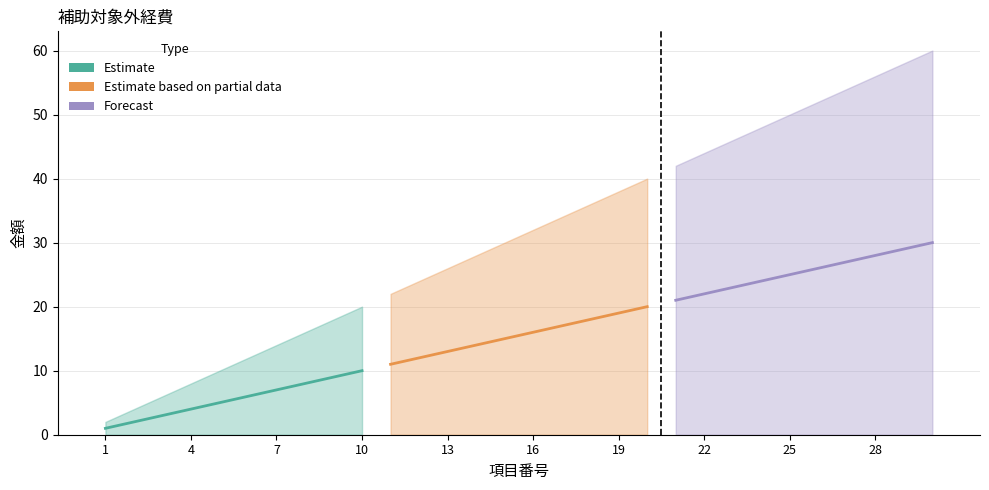

Which has a higher value, 25 or 10?

25